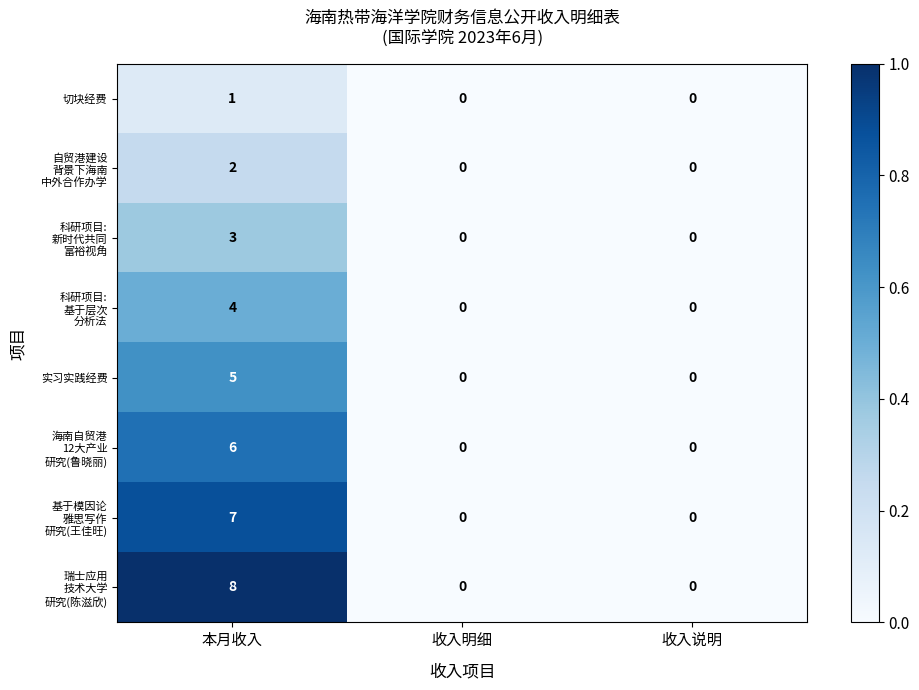

At which category is the sum across all series the highest?

本月收入